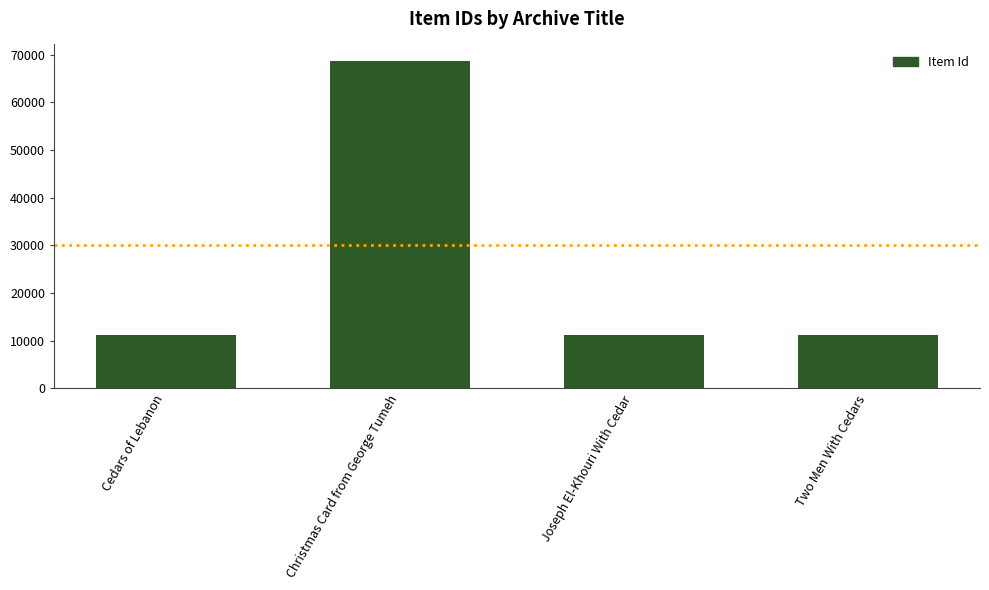

What is the value of the 3rd bar from the left?

11304